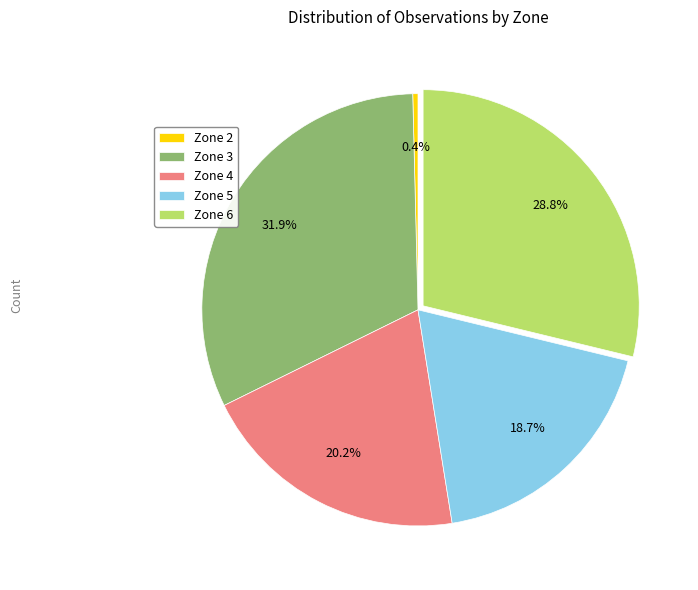

Rank the categories by value from highest to lowest.

Zone 3, Zone 6, Zone 4, Zone 5, Zone 2